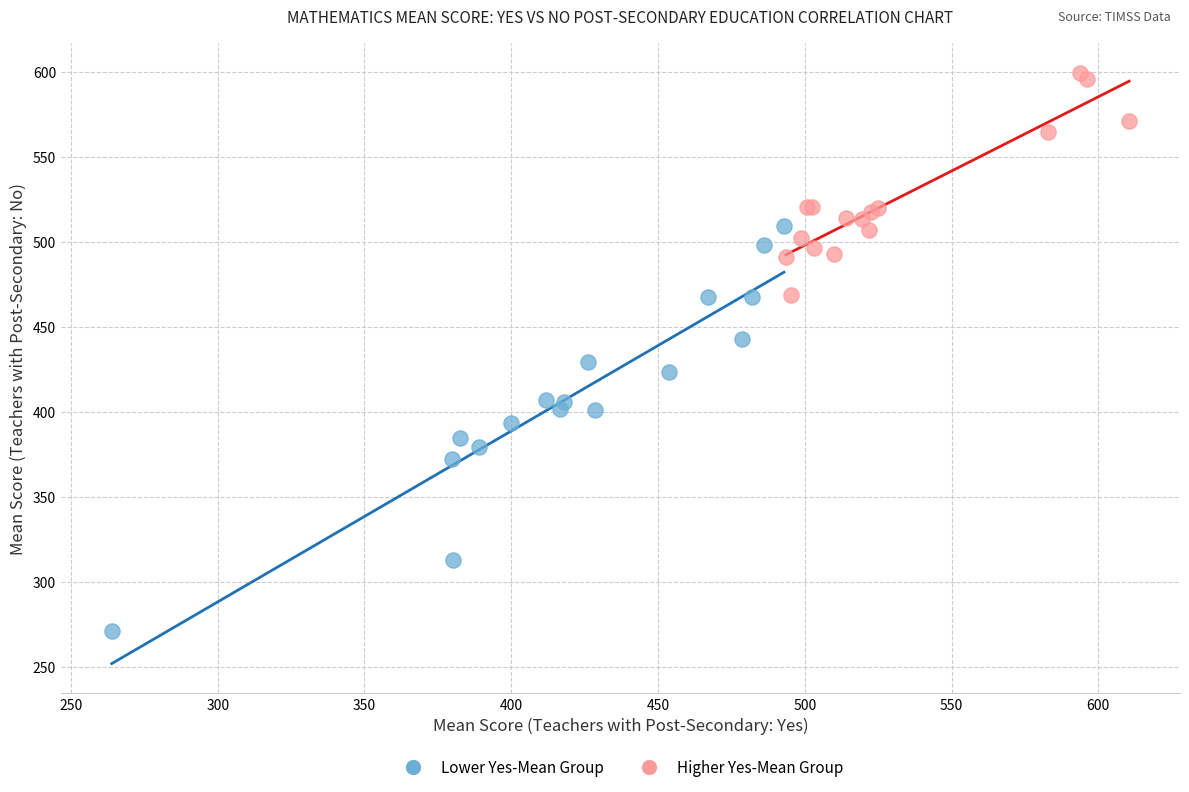

Which series has the largest Y range (max minus min)?

Lower Yes-Mean Group